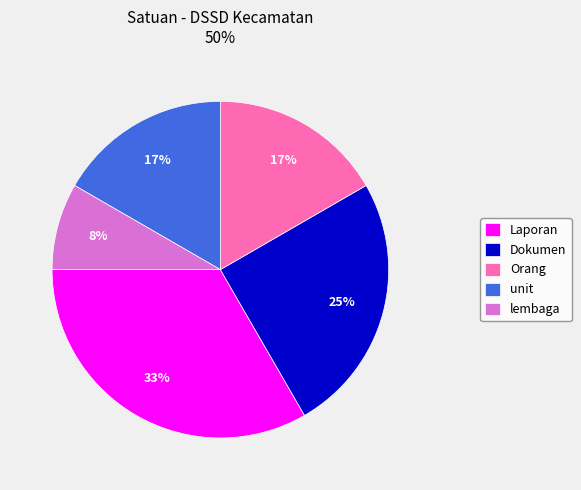

Count the number of slices in the pie.

5